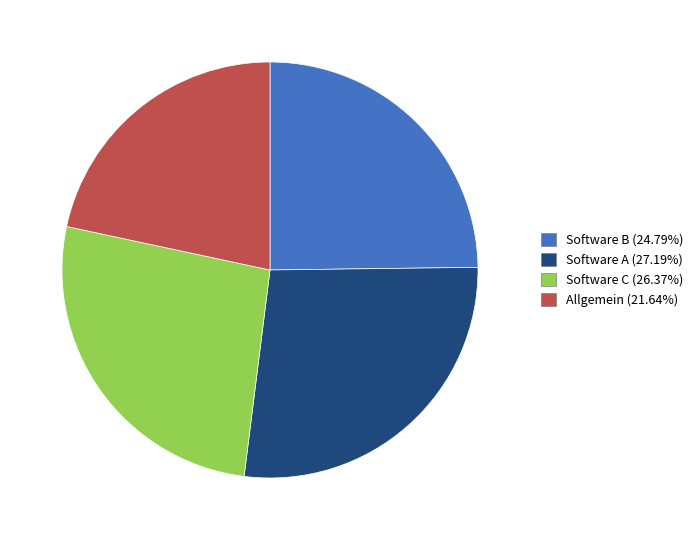

Between Software B and Software A, which is larger?

Software A